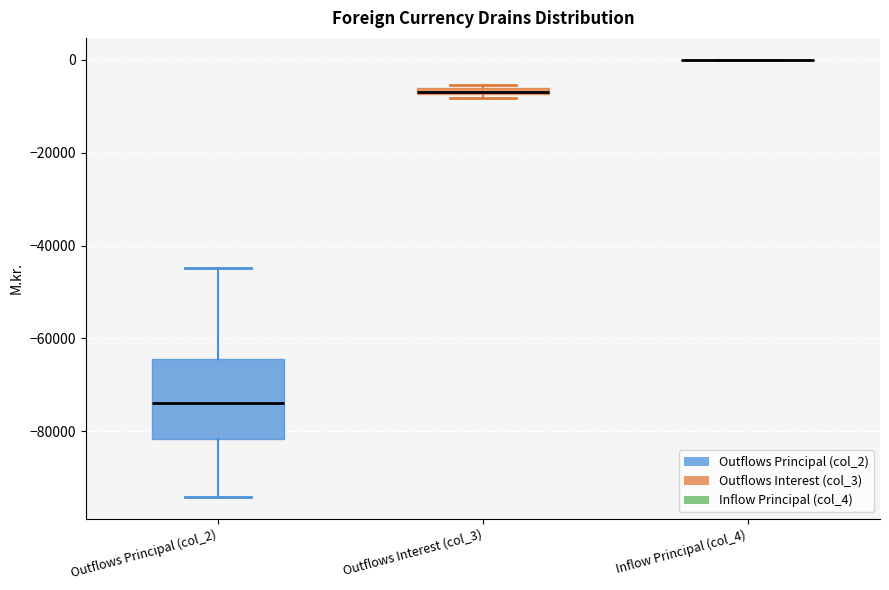

Where is the upper edge of the box for Outflows Principal (col_2) on the y-axis? The values are not printed on the chart, so give them approximately, as read against the axis.

-64000